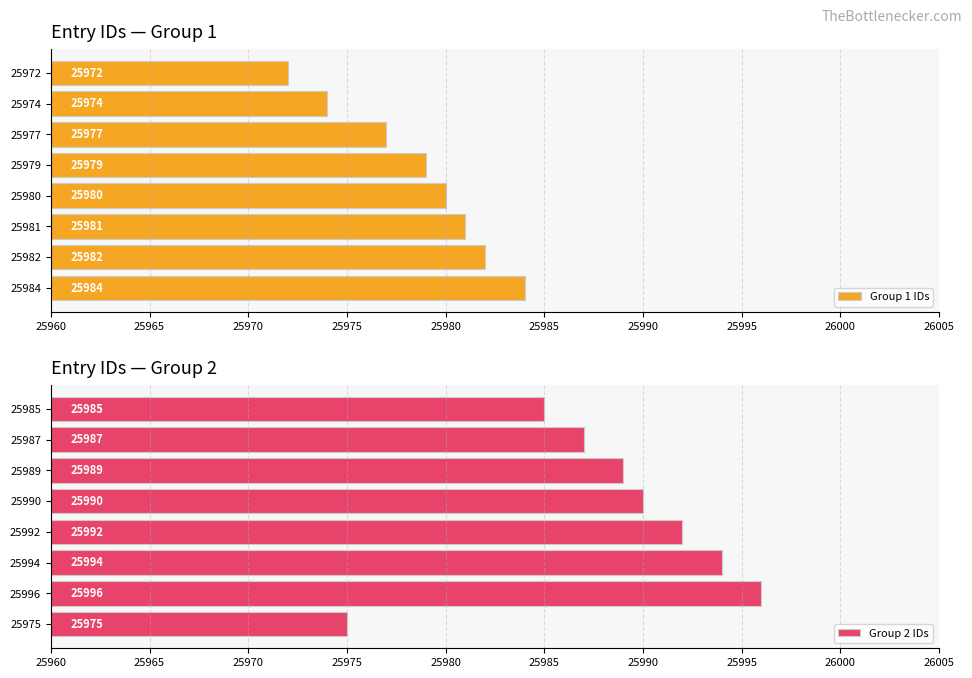

List the labels in order of Group 1 IDs value, largest first.

25984, 25982, 25981, 25980, 25979, 25977, 25974, 25972